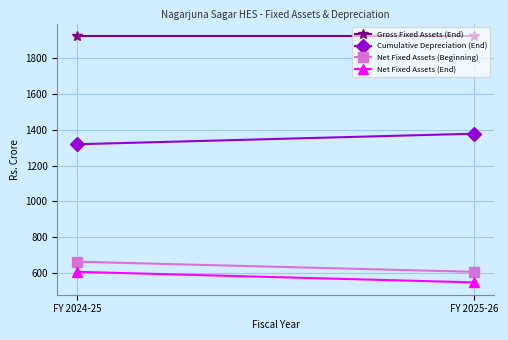

Reading left to right, transcribe all the data shown in this chart.

Gross Fixed Assets (End): FY 2024-25=1925.8	FY 2025-26=1925.8
Cumulative Depreciation (End): FY 2024-25=1319.7	FY 2025-26=1378.8
Net Fixed Assets (Beginning): FY 2024-25=662.7	FY 2025-26=606.1
Net Fixed Assets (End): FY 2024-25=606.1	FY 2025-26=547.0